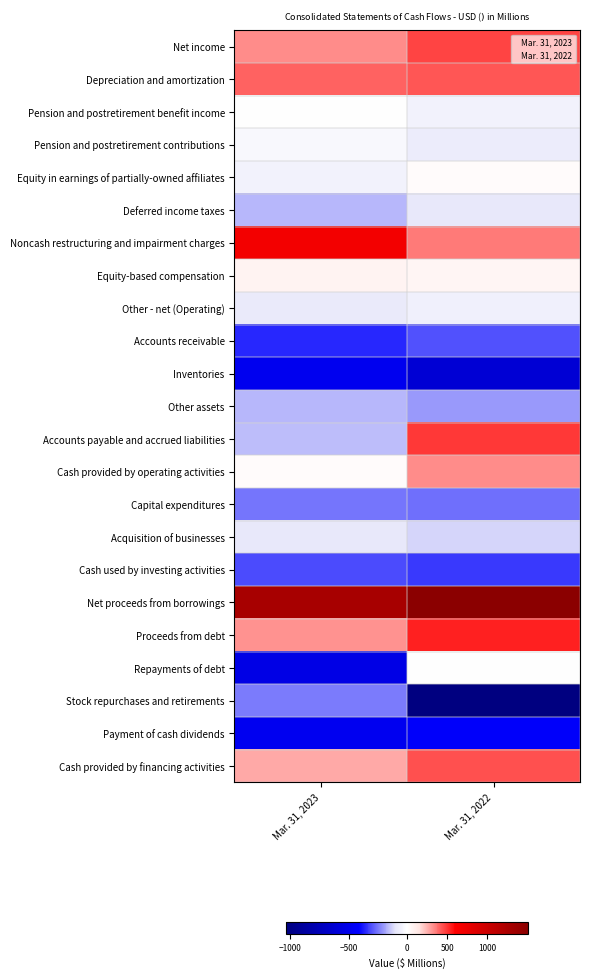

Between Mar. 31, 2023 and Mar. 31, 2022, which is larger?

Mar. 31, 2022